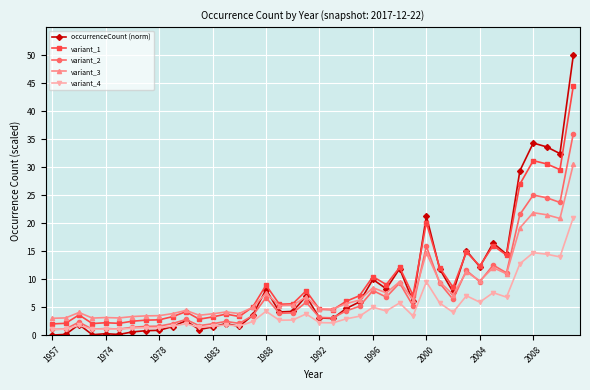

List the series in order of their peak value, highest first.

occurrenceCount (norm), variant_1, variant_2, variant_3, variant_4